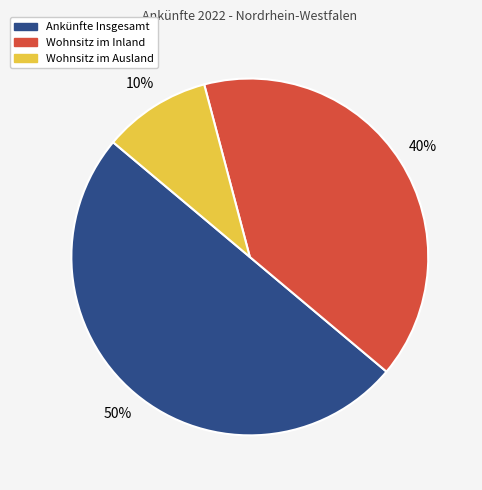

The Ankünfte Insgesamt slice represents 50% of the pie. True or false?

True